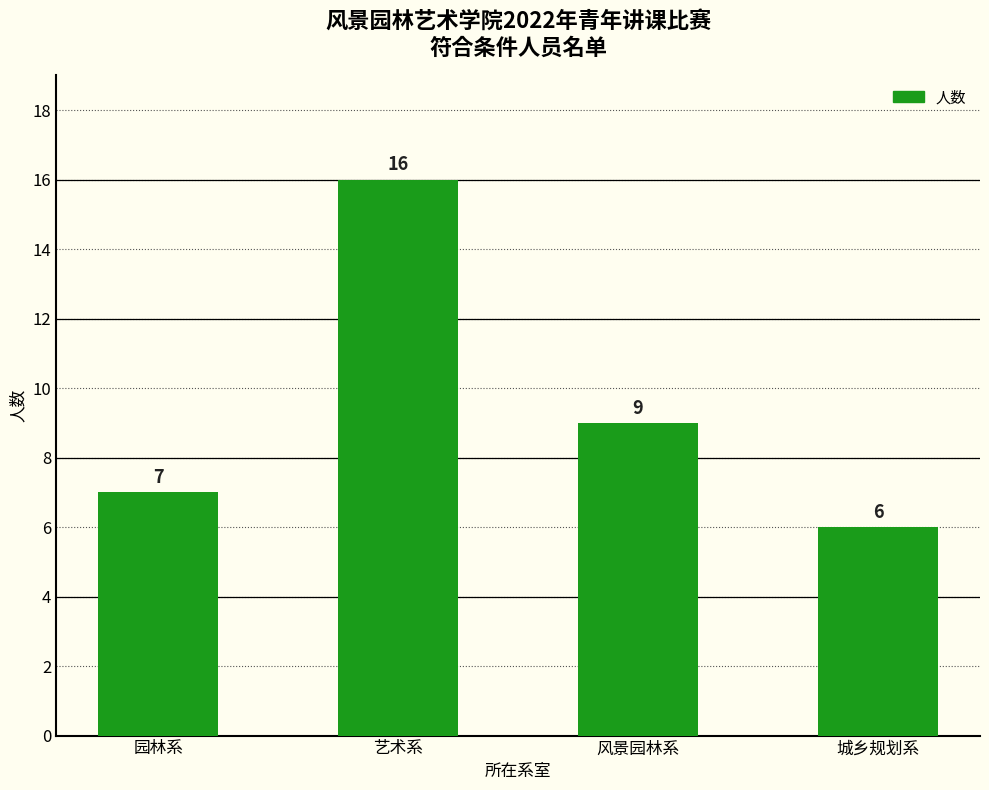

Reading right to left, what are all the values shown in this chart?

城乡规划系=6	风景园林系=9	艺术系=16	园林系=7